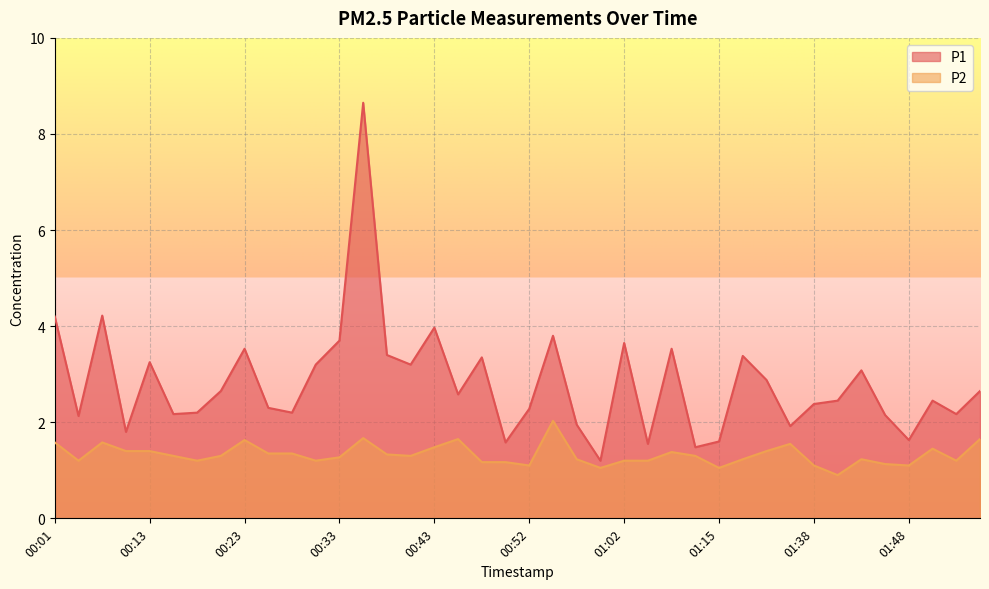

Rank the categories by P2 value from highest to lowest.

00:55, 00:35, 00:45, 01:55, 00:23, 00:01, 00:06, 01:33, 00:43, 01:51, 00:11, 00:13, 01:19, 01:07, 00:25, 00:28, 00:38, 00:16, 00:20, 00:40, 01:12, 00:33, 00:57, 01:17, 01:43, 00:03, 00:18, 00:30, 01:02, 01:05, 01:53, 00:47, 00:50, 01:46, 00:52, 01:38, 01:48, 01:00, 01:15, 01:41